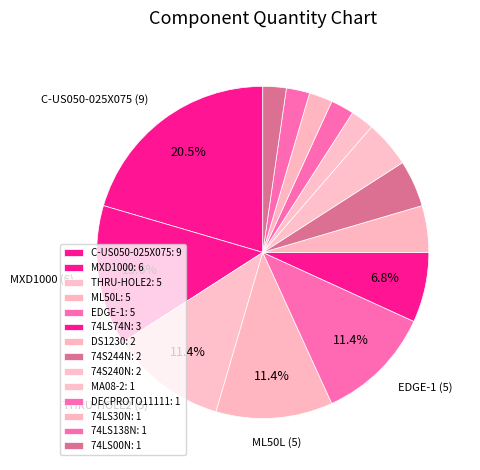

Does any single category account for the majority?

No